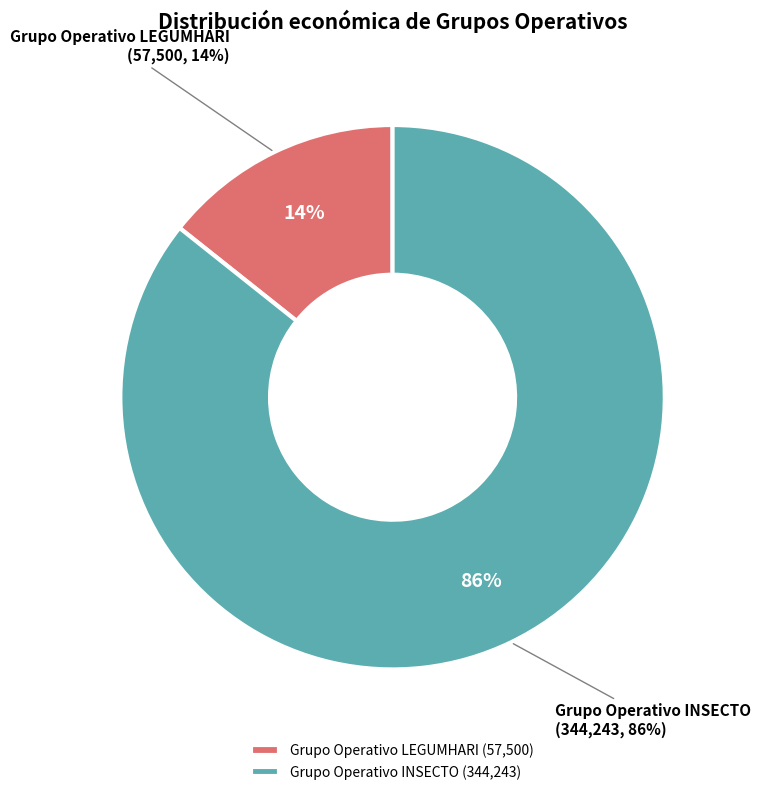

To the nearest percent, what percentage of the pie is Grupo Operativo INSECTO?

86%